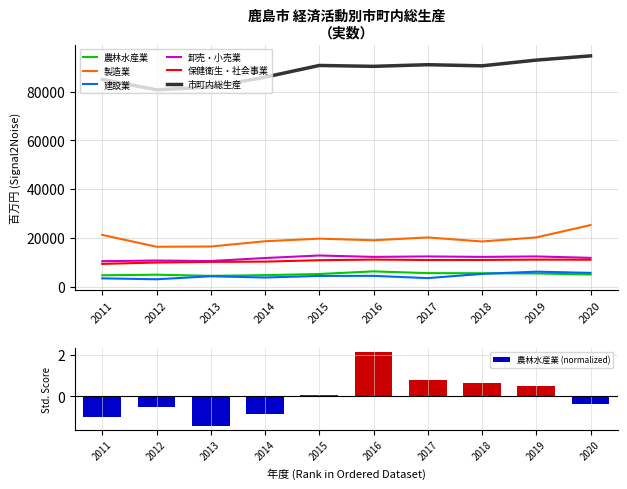

Between 2013 and 2018, which is larger?

2018